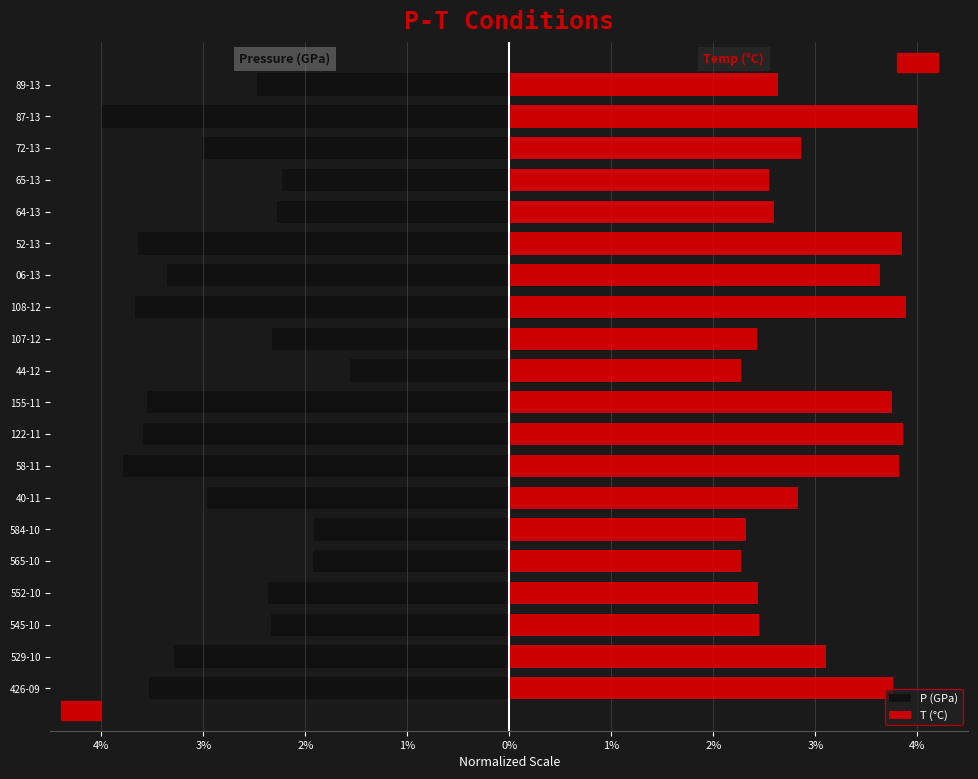

What is the sum of all P (GPa) values?

-57.8